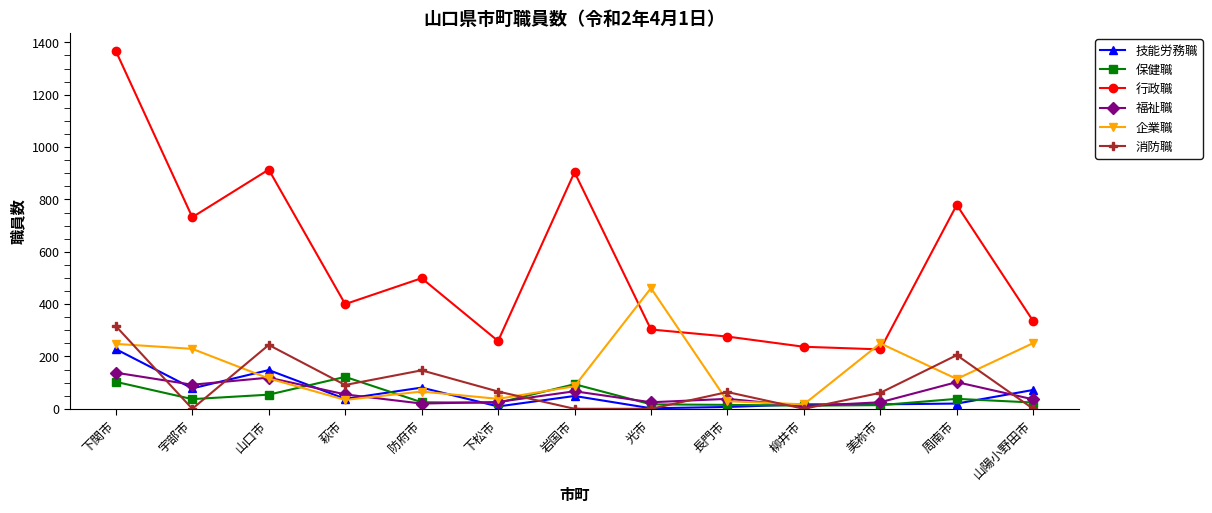

Between 宇部市 and 柳井市, which series saw the biggest shift?

行政職